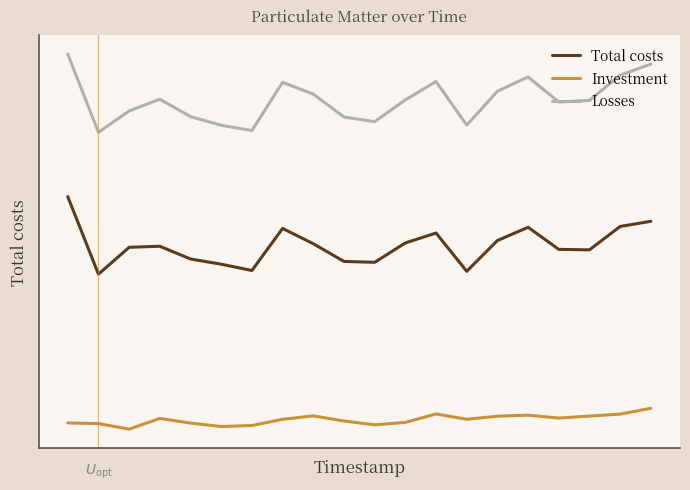

How many interior local peaks does the Total costs series have?

4